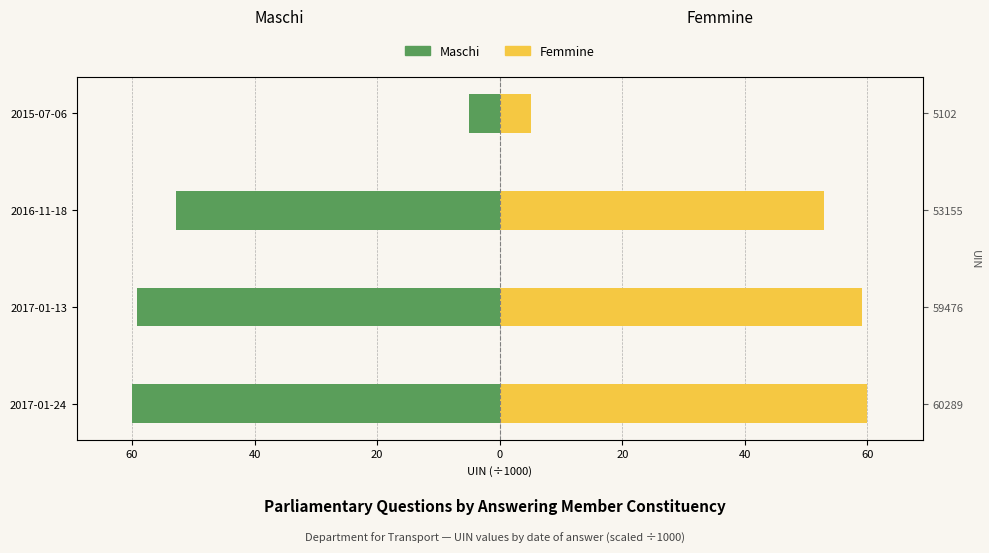

List the series in order of their peak value, lowest first.

Maschi, Femmine